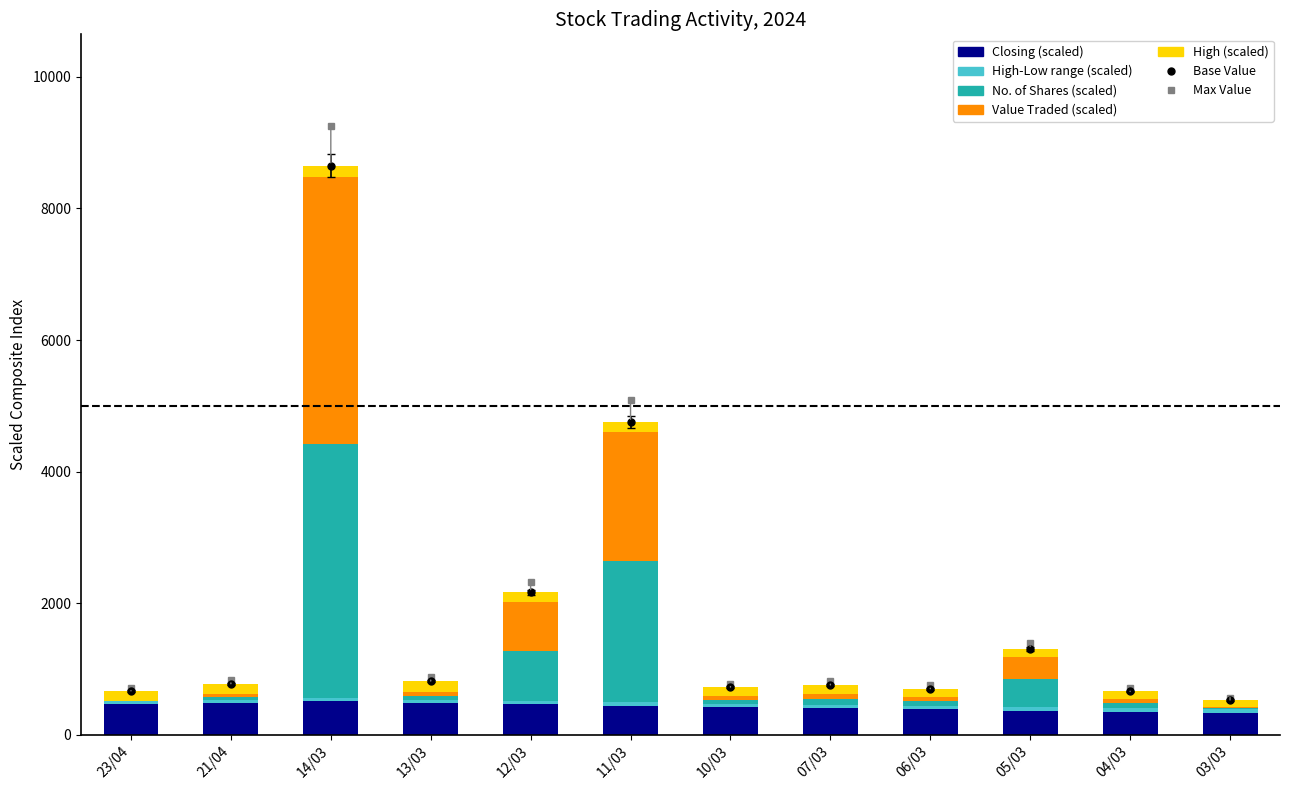

Which series has the largest total across all categories?

No. of Shares (scaled)